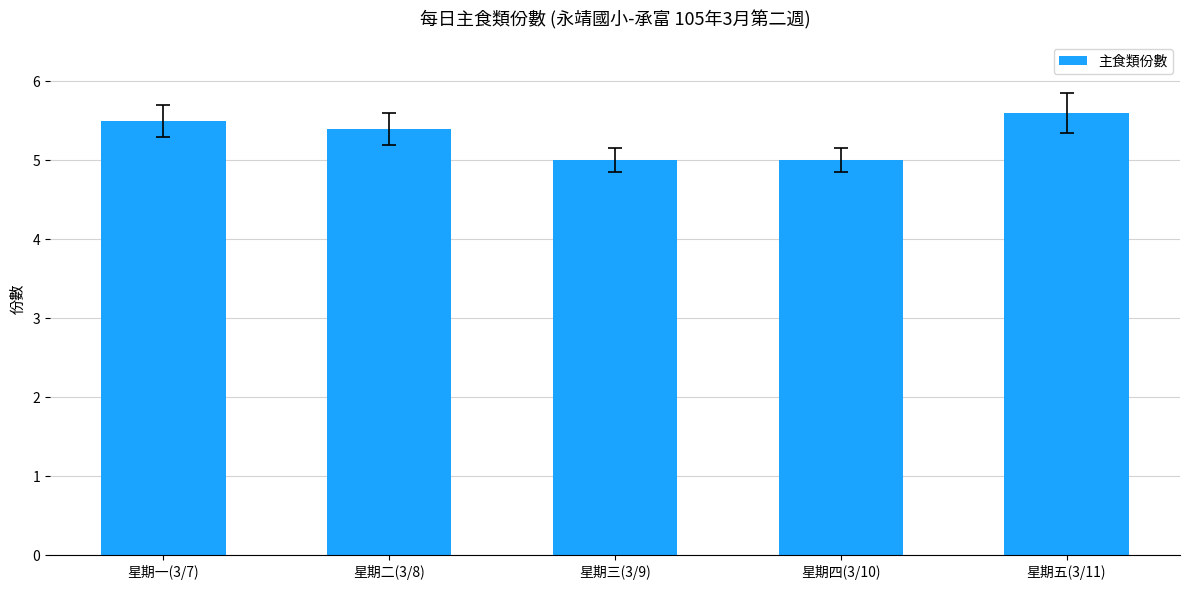

Are the bars grouped side by side (vs. stacked)?

No